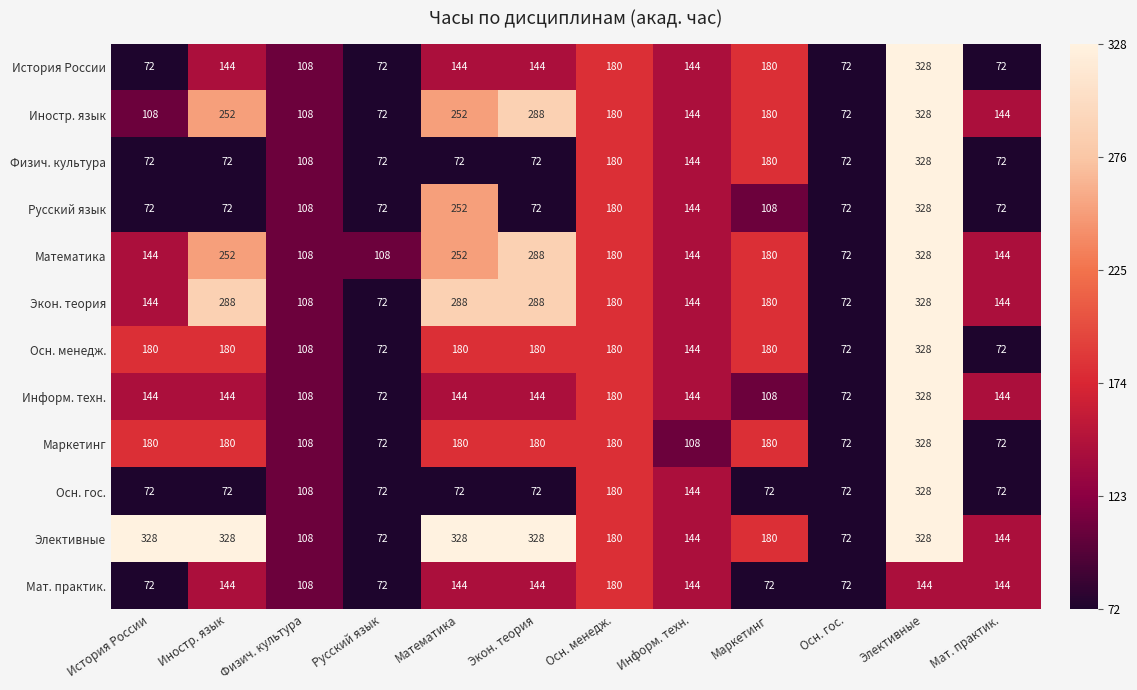

Is it true that Информ. техн. equals 32 at Физич. культура?

False